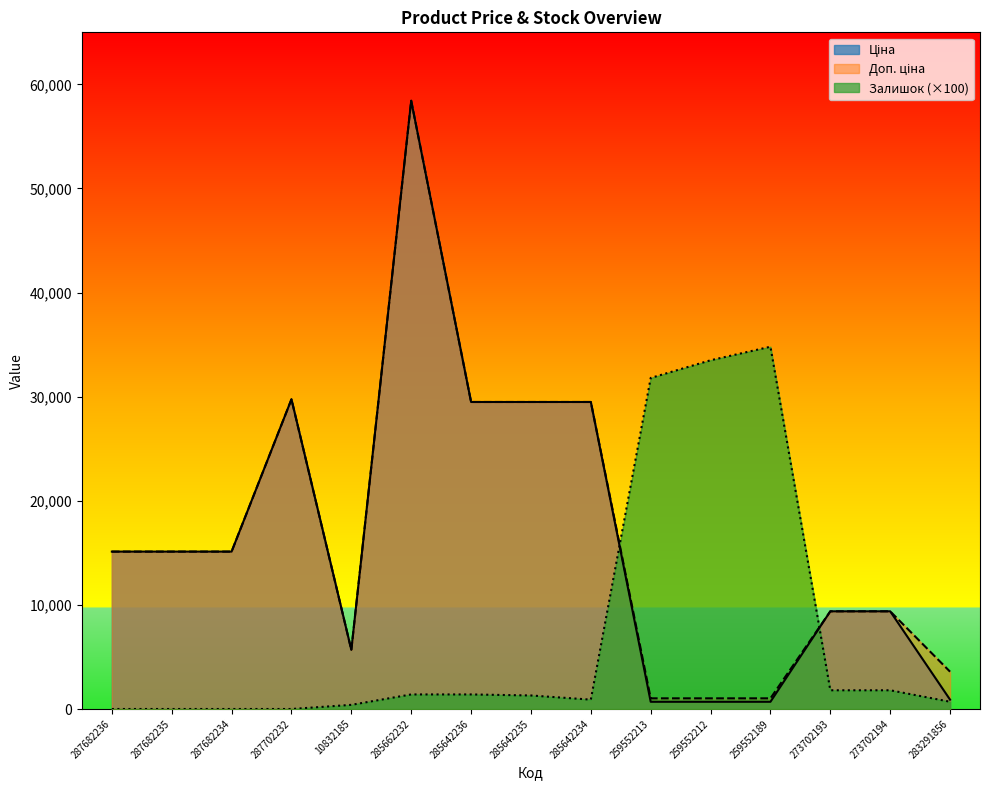

What is the value of the Залишок point at the 15th from the left?

700.0